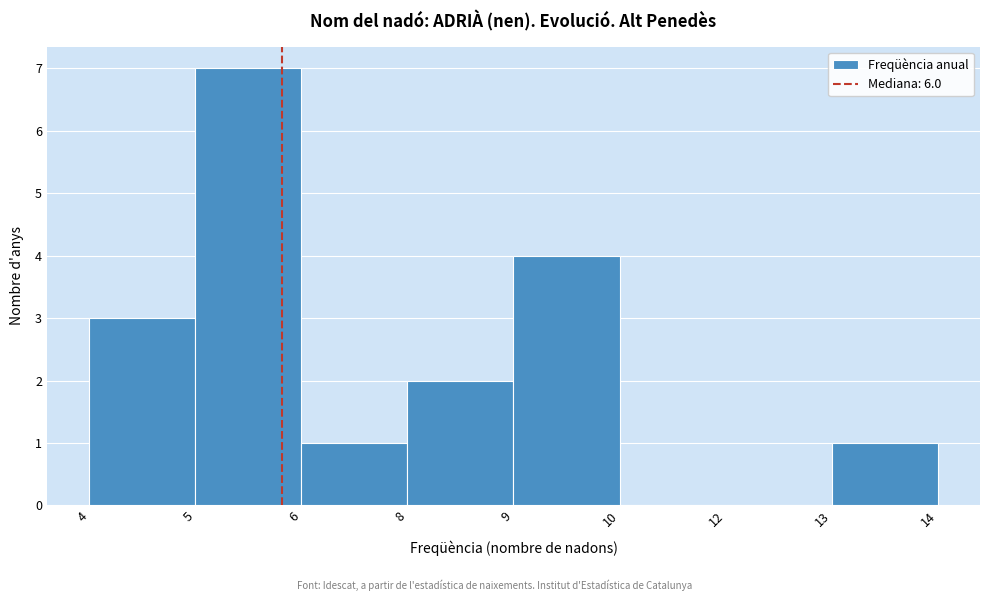

Reading right to left, what are all the values shown in this chart?

13=1	12=0	10=0	9=4	8=2	6=1	5=7	4=3